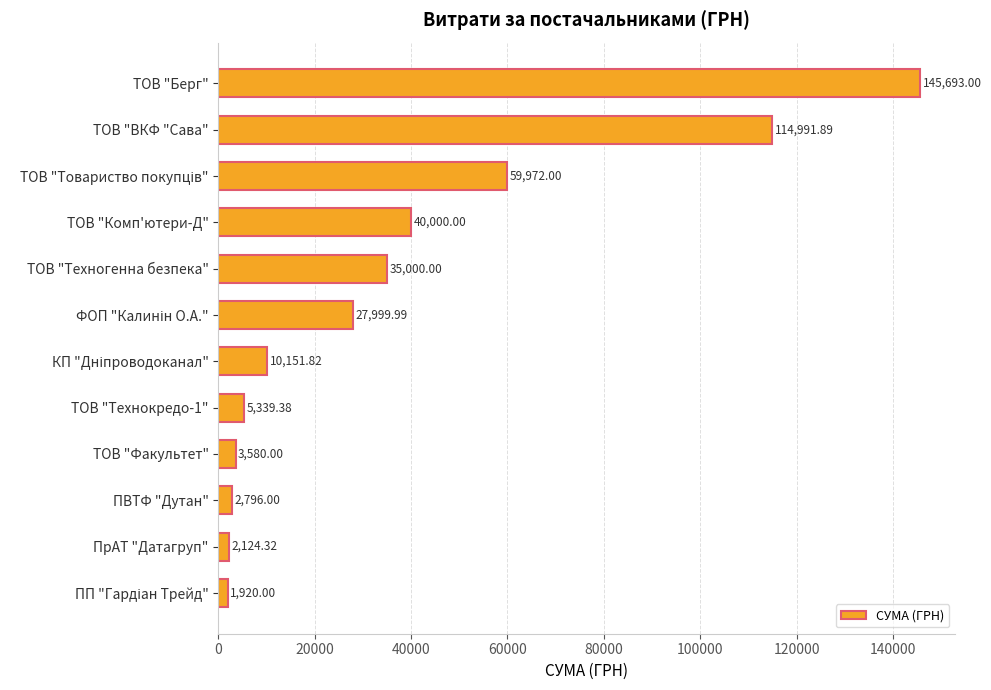

What is the label of the 9th bar from the bottom?

ТОВ "Комп'ютери-Д"